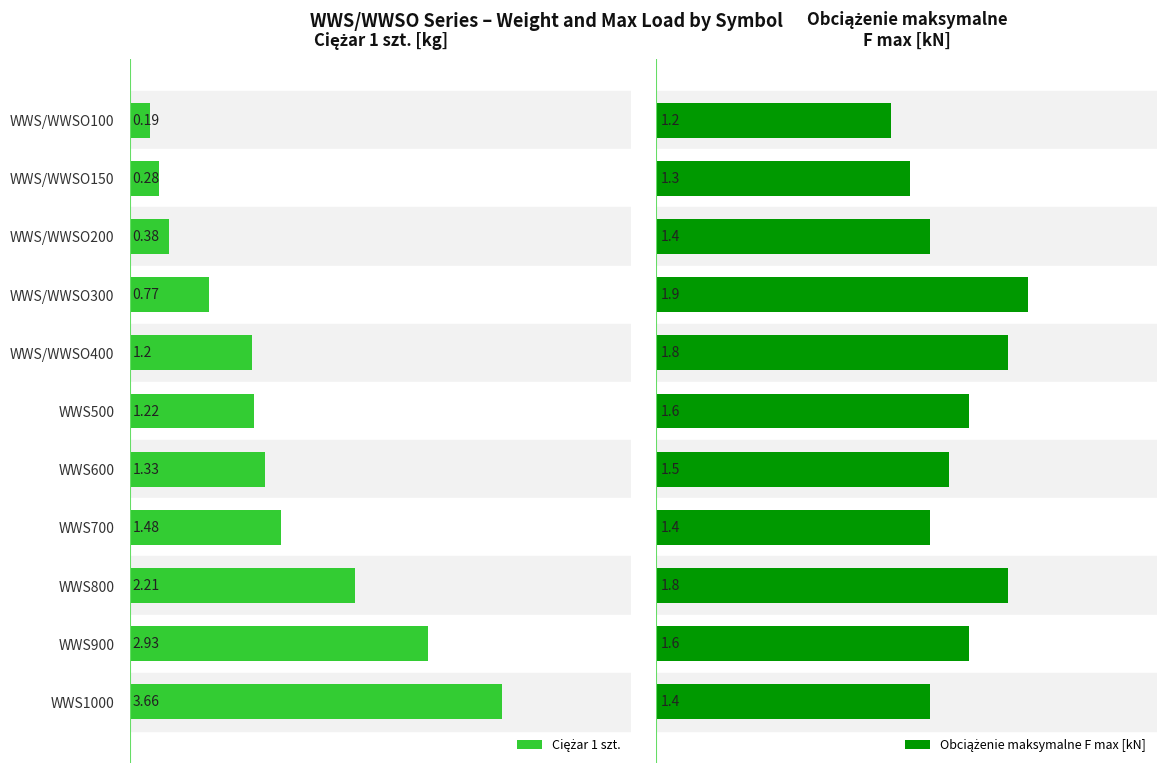

What are all the series names shown in the legend?

Ciężar 1 szt., Obciążenie maksymalne F max [kN]